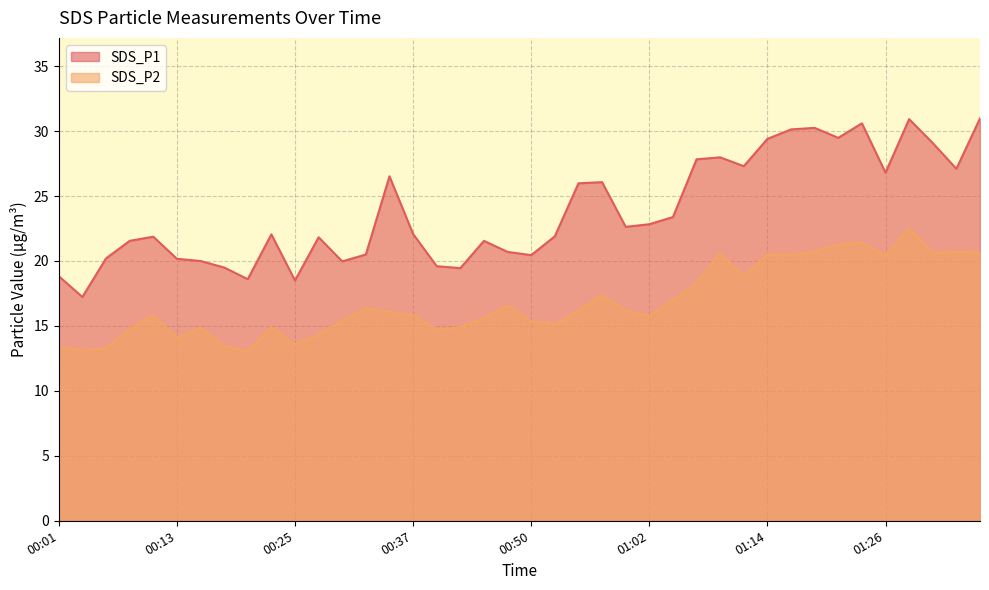

What is the highest value of the SDS_P2 series?

22.5